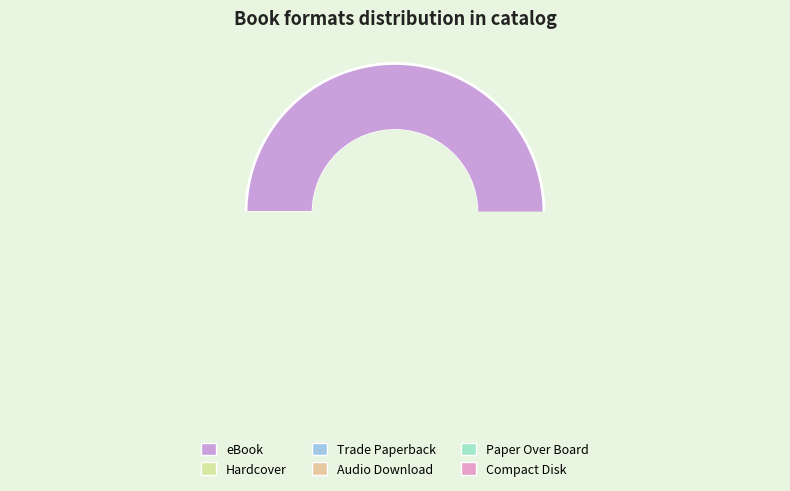

Rank the categories by value from lowest to highest.

Compact Disk, Trade Paperback, Paper Over Board, Audio Download, Hardcover, eBook